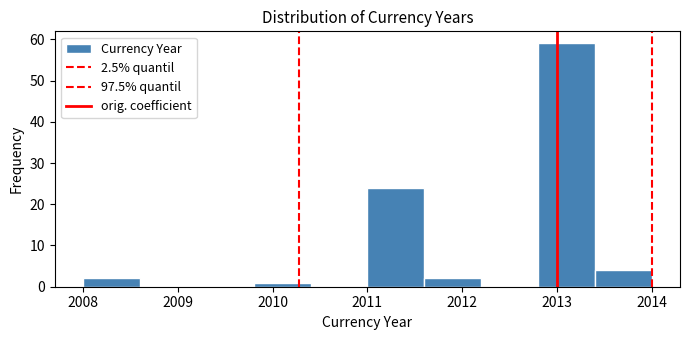

Over which range of the x-axis is the bar tallest?

2012.8 to 2013.4